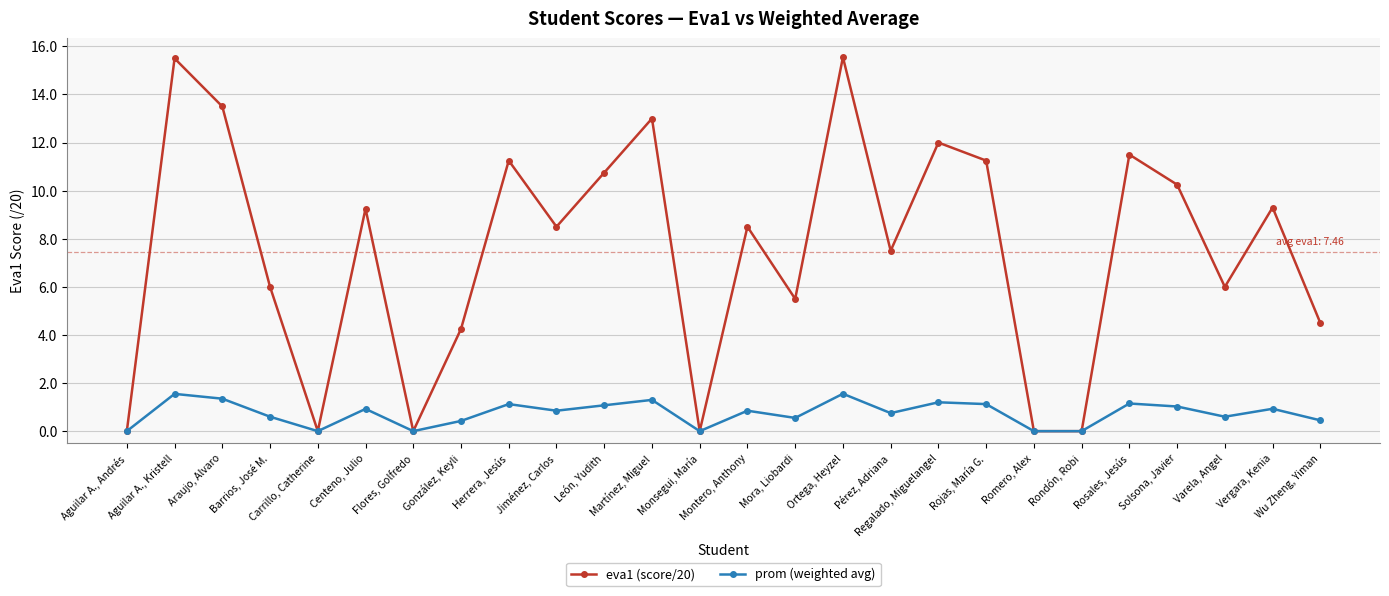

What is the maximum value shown in the chart?

15.6